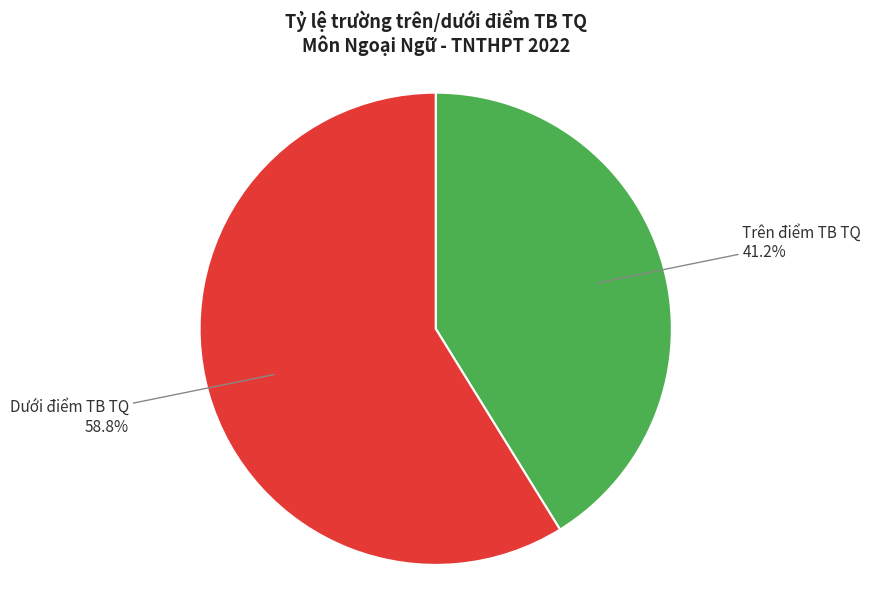

Is there a majority slice in this chart?

Yes